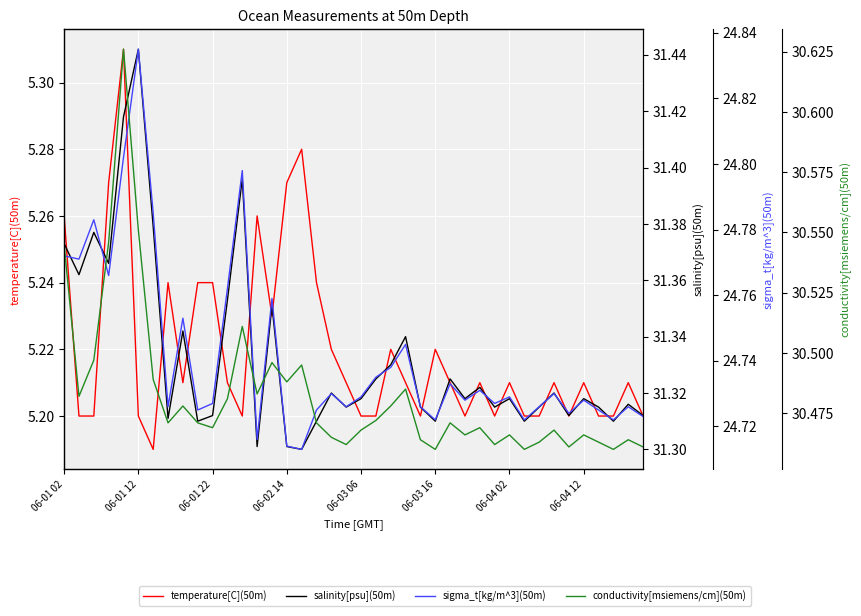

What is the average value of the sigma_t[kg/m^3](50m) series?

24.7